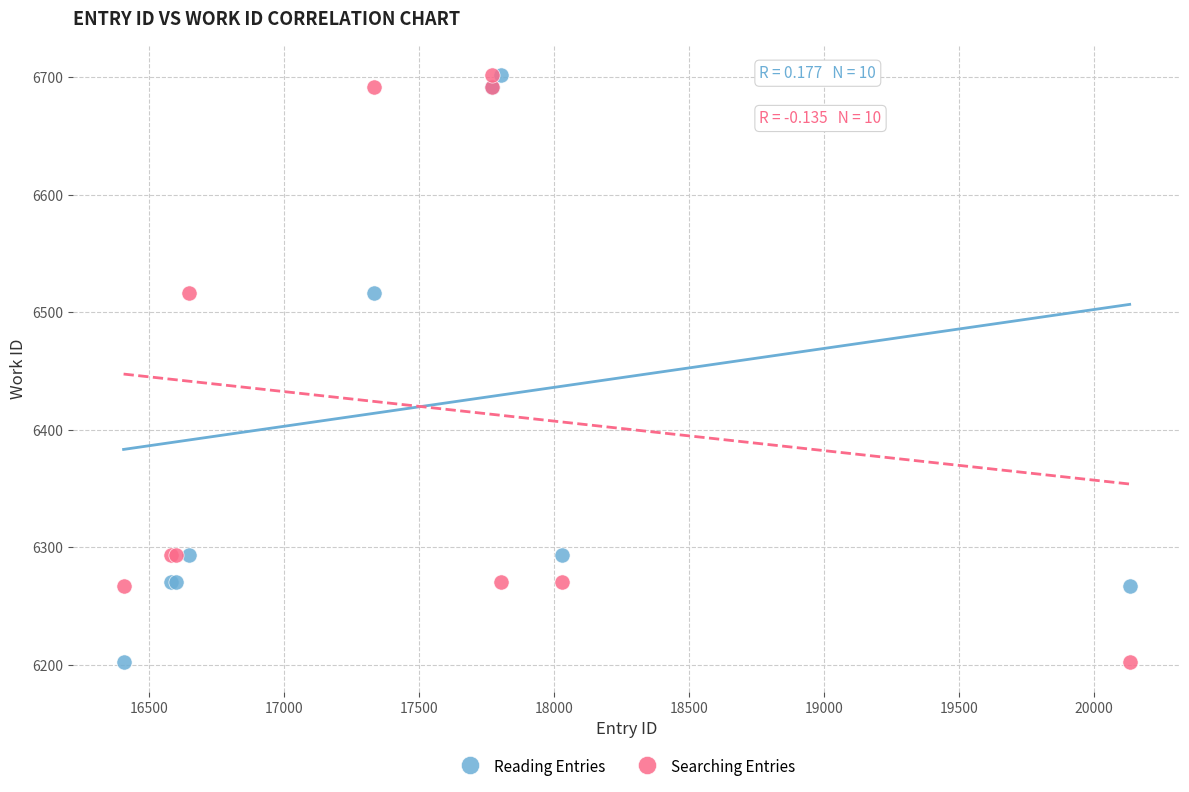

What are all the series names shown in the legend?

Reading Entries, Searching Entries